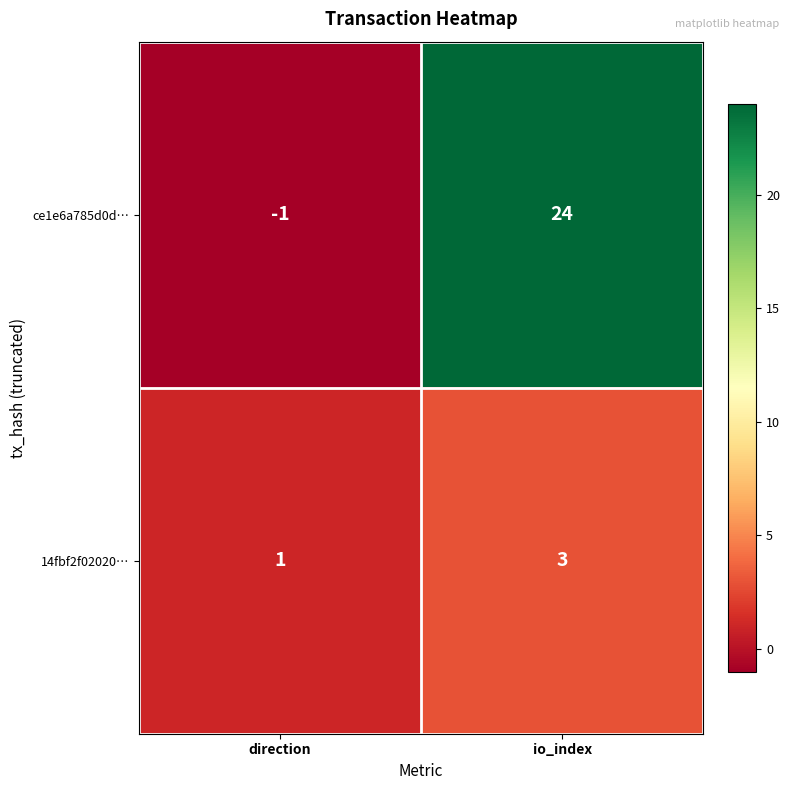

What is the maximum value shown in the chart?

24